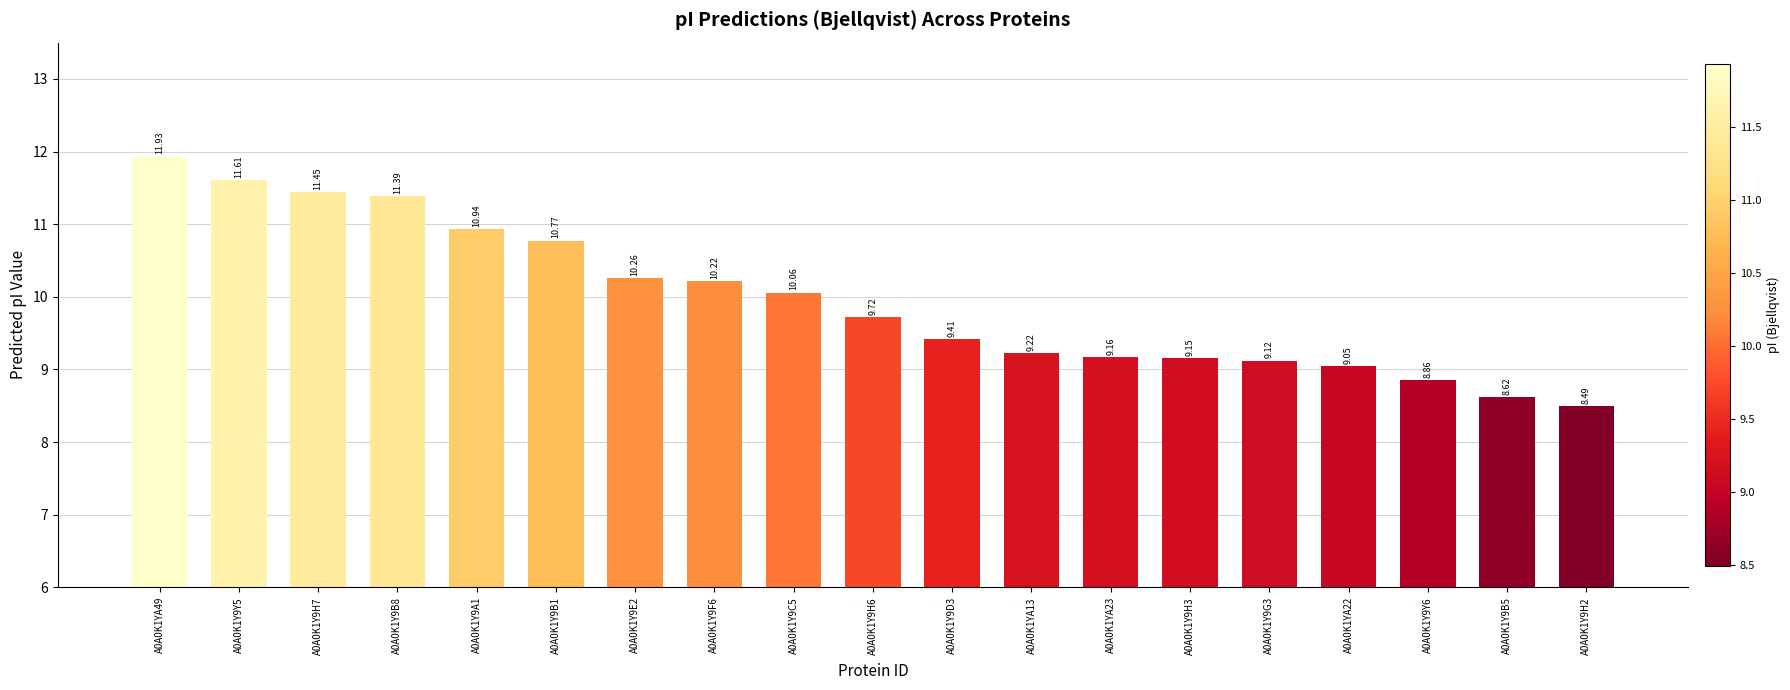

What is the difference between the second highest and second lowest values?

3.0